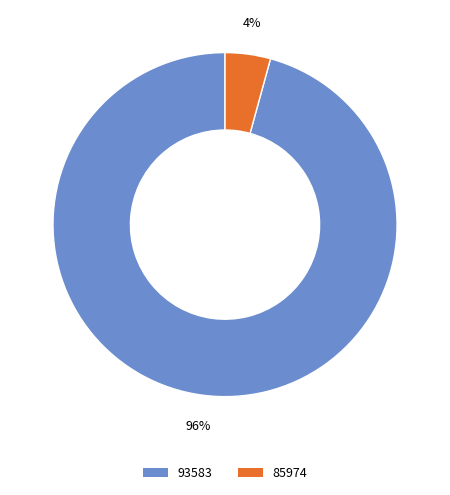

To the nearest percent, what is the combined percentage of 93583 and 85974?

100%